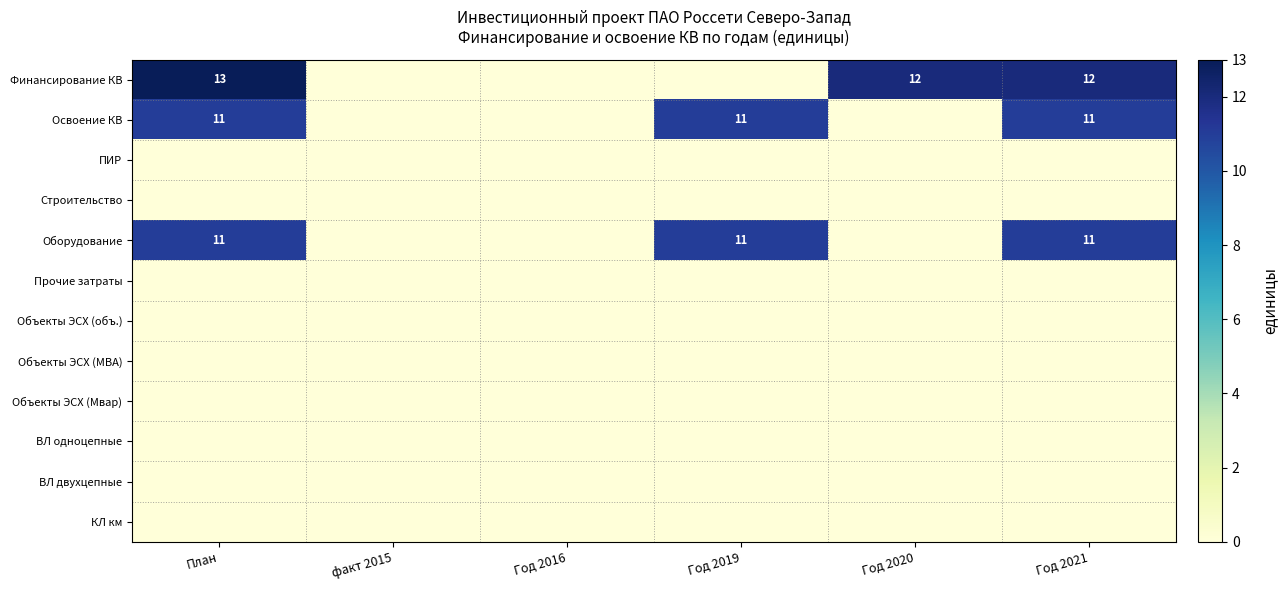

Is it true that Оборудование equals 6 at План?

False